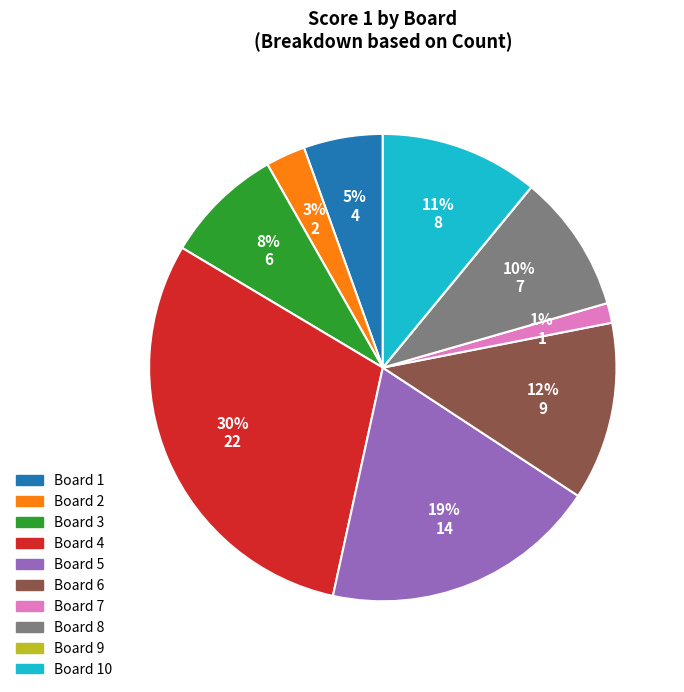

To the nearest percent, what is the difference between the largest and smallest slice percentages?

30%